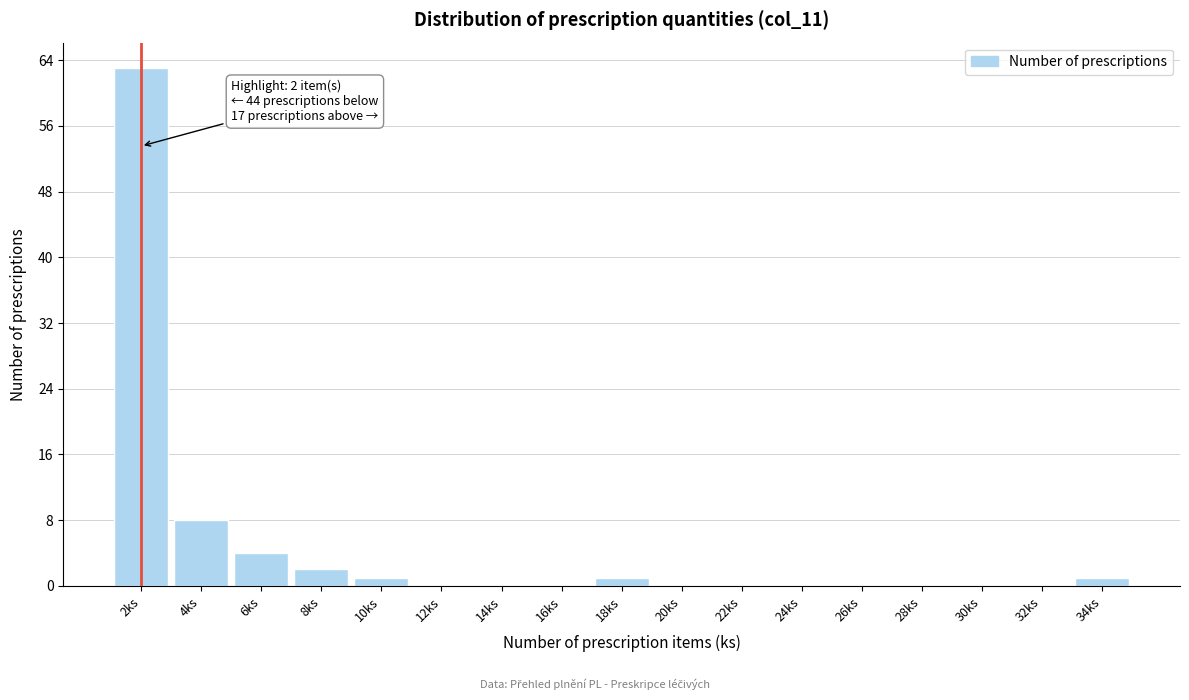

Which range on the x-axis has the tallest bar?

1 to 3